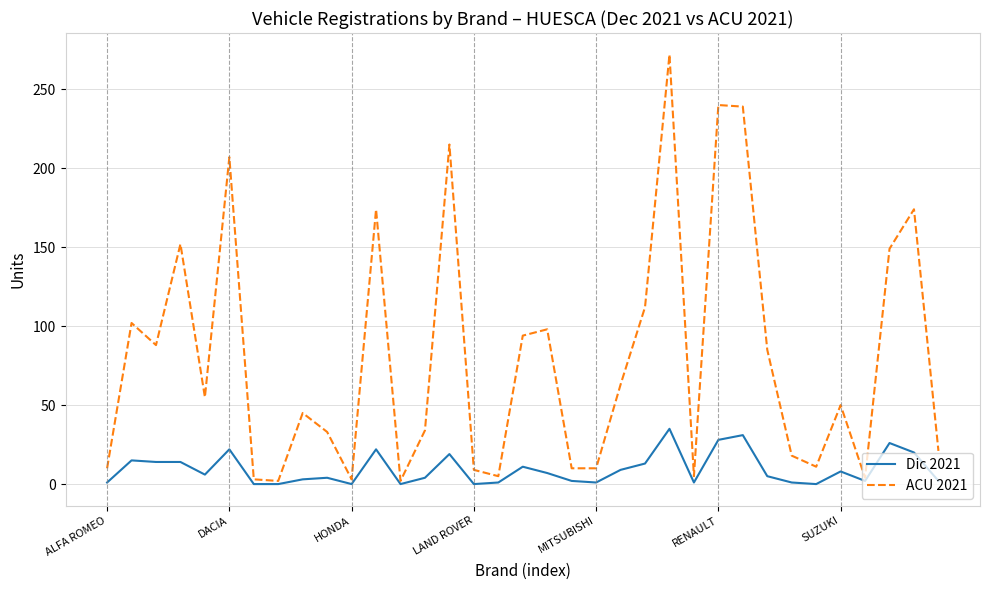

Rank the series by their maximum value, from highest to lowest.

ACU 2021, Dic 2021